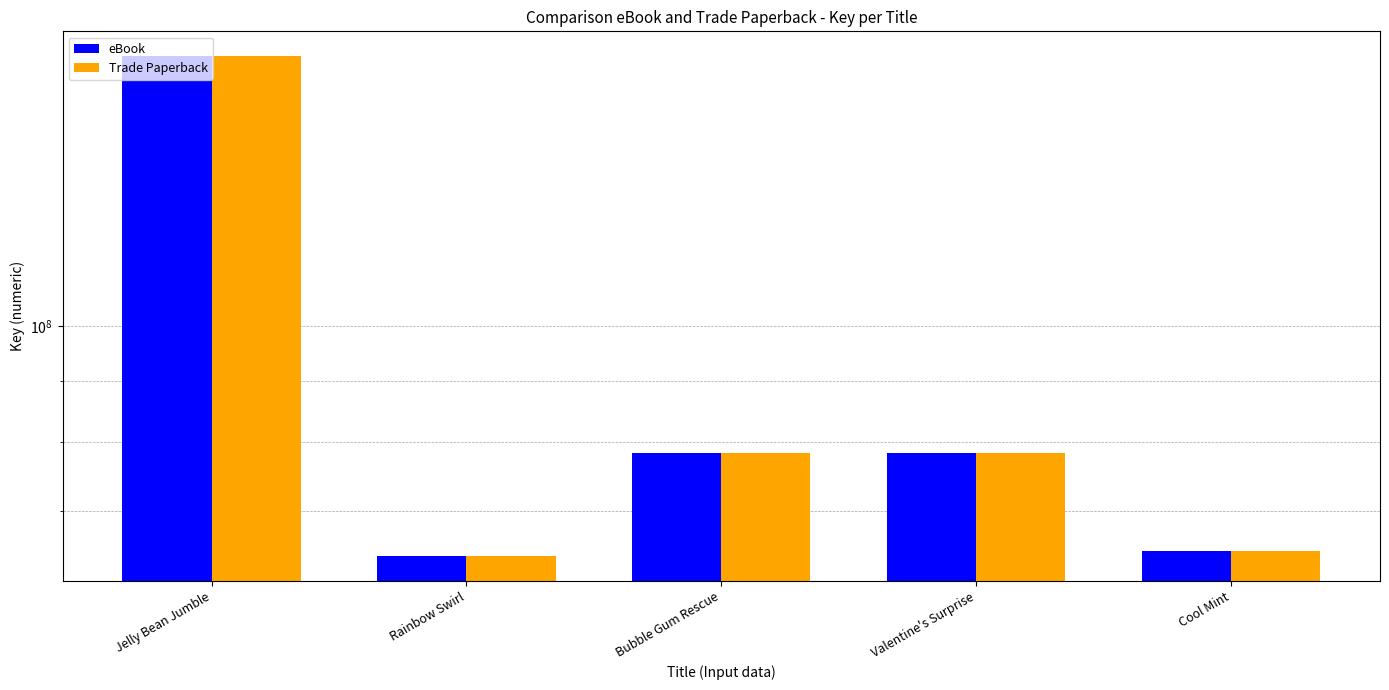

Between Rainbow Swirl and Cool Mint, which is larger?

Cool Mint